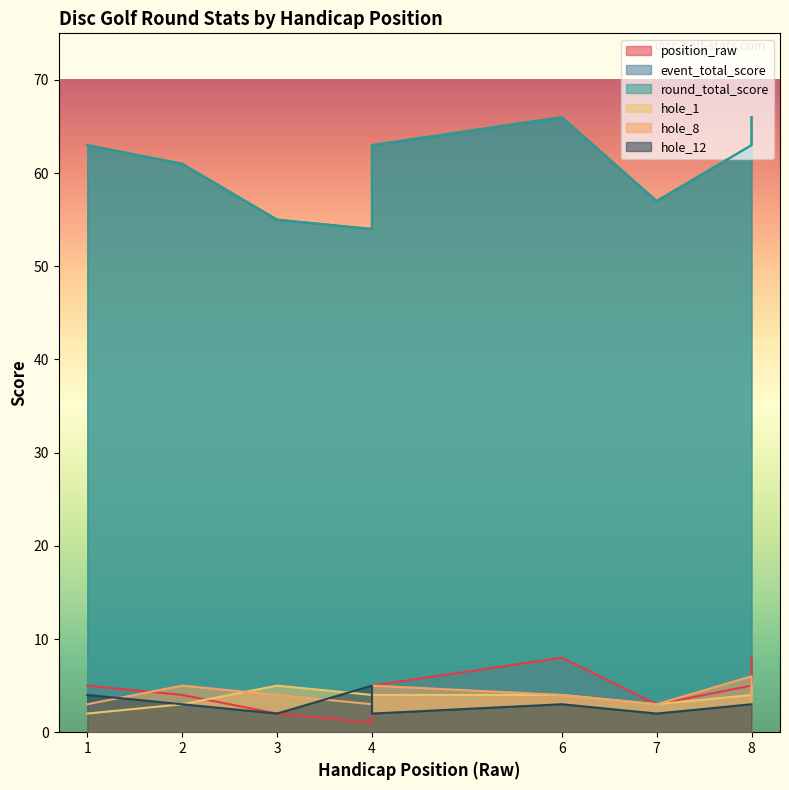

At which label does hole_1 first exceed 4?

3